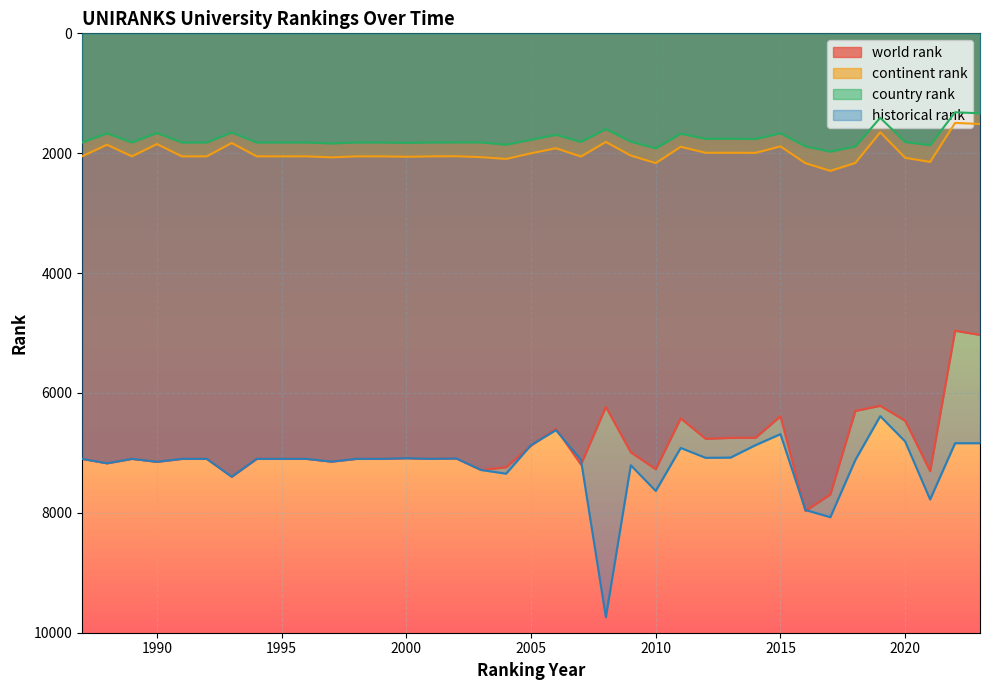

At which label is country rank closest to 1645?

1993